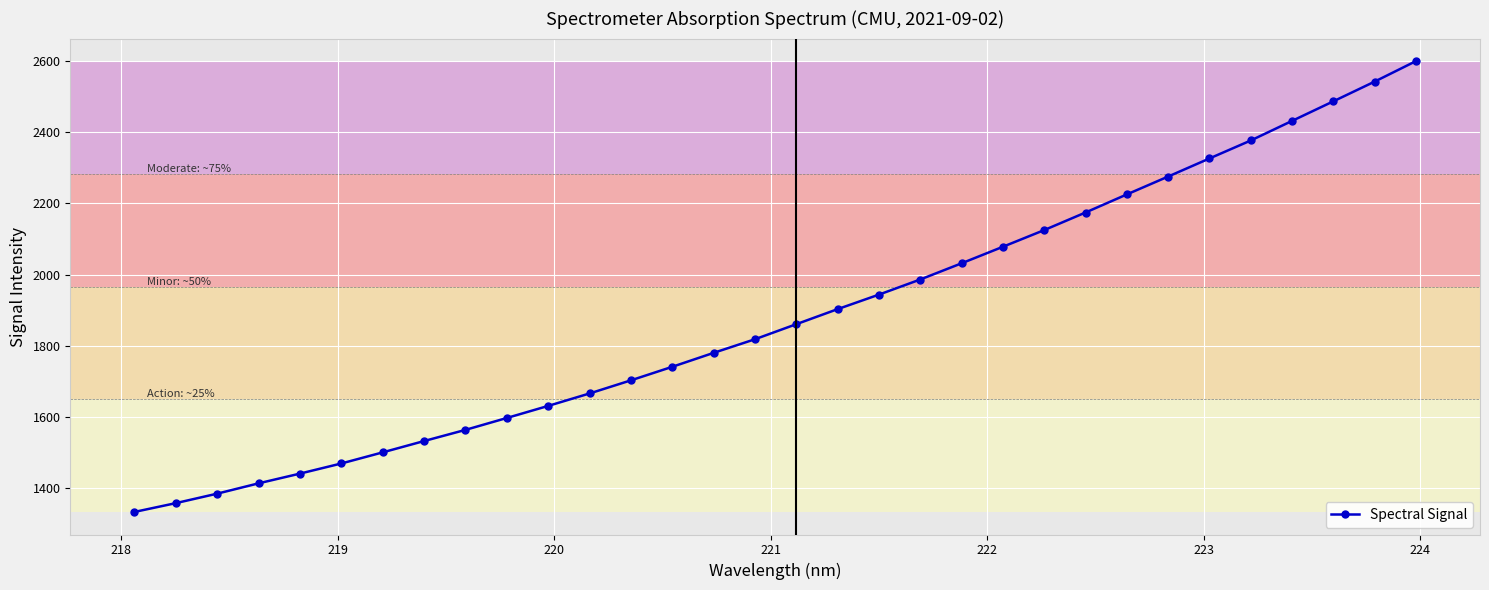

What is the difference between the second highest and second lowest values?

1186.5